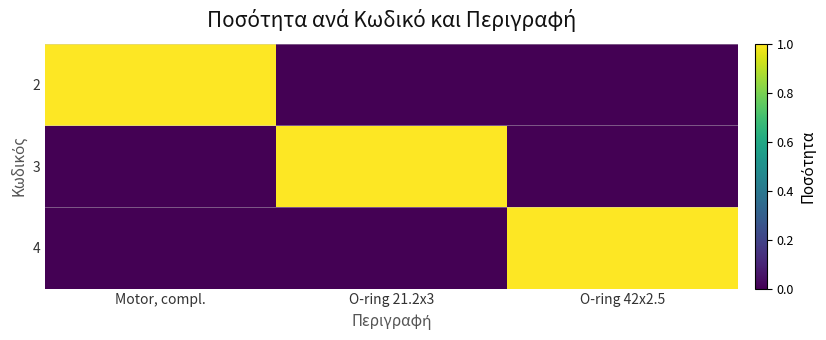

Which label corresponds to the largest value in the chart?

Motor, compl.